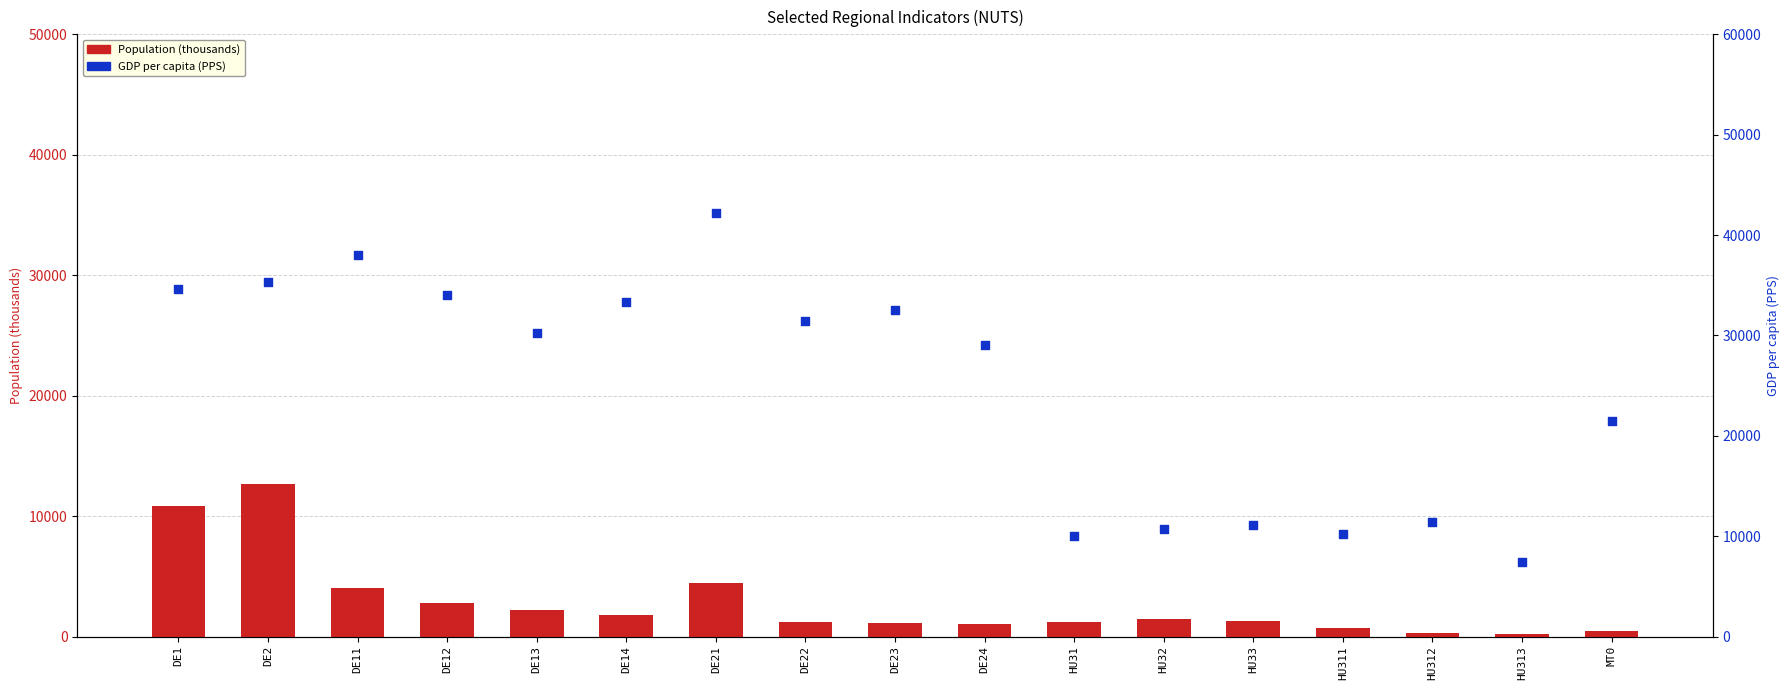

What are all the series names shown in the legend?

Population (thousands), GDP per capita (PPS)